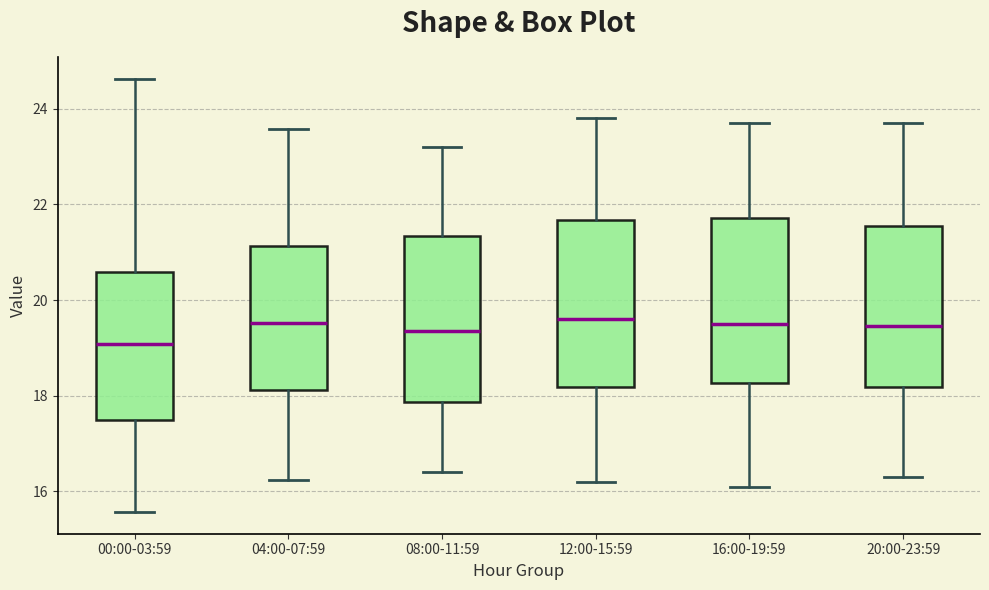

Where is the upper edge of the box for 00:00-03:59 on the y-axis? The values are not printed on the chart, so give them approximately, as read against the axis.

20.6